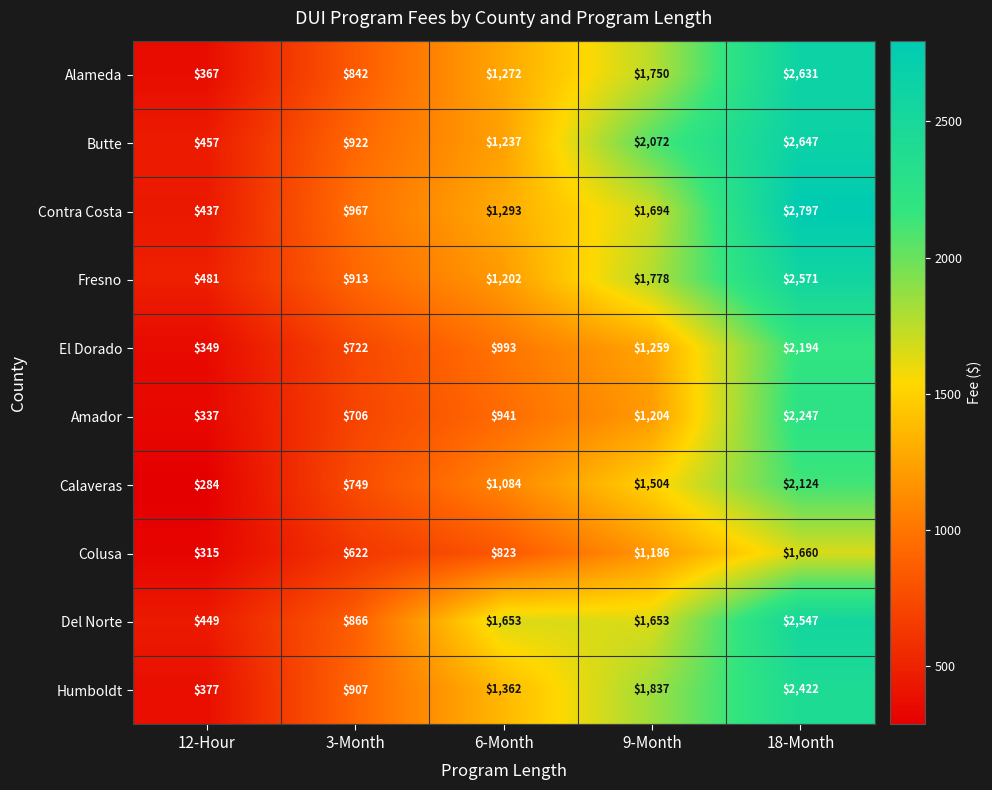

At which label does Contra Costa reach its minimum?

12-Hour